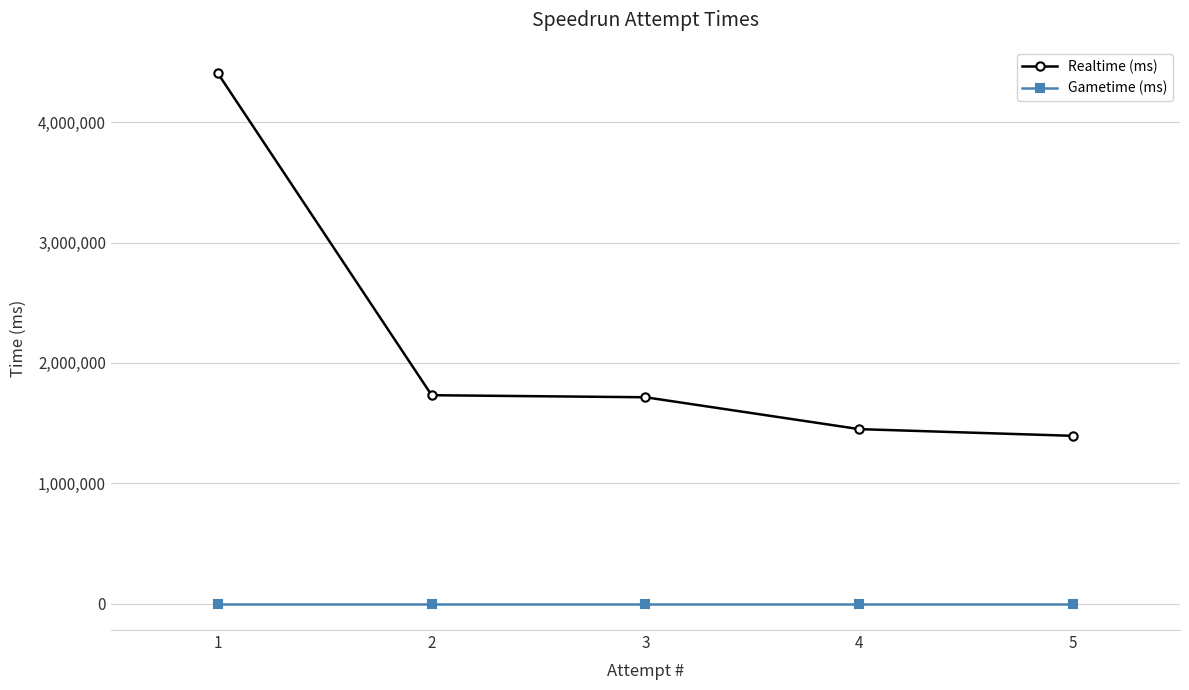

What is the spread (max minus min) of values at 2?

1731564